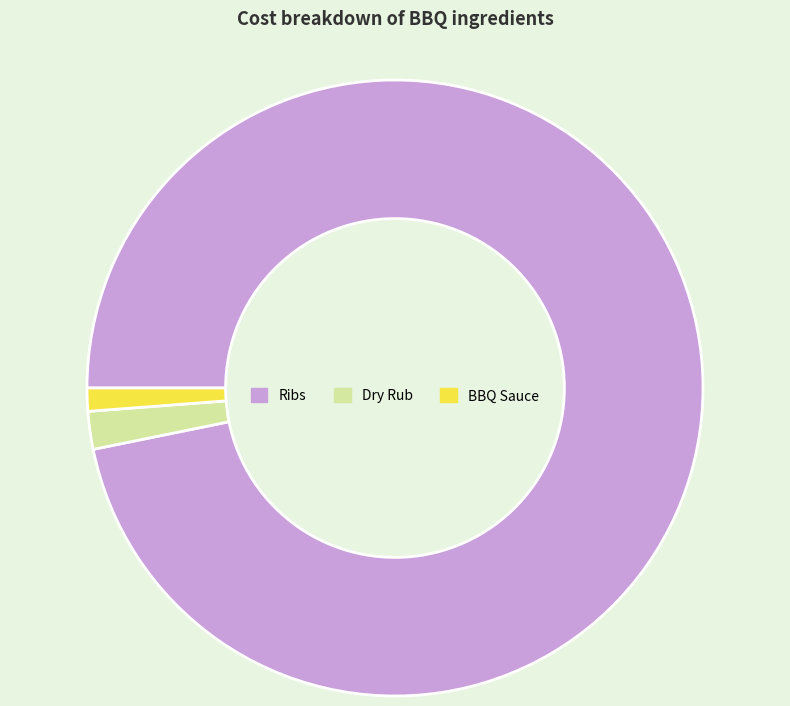

Which has a higher value, BBQ Sauce or Ribs?

Ribs